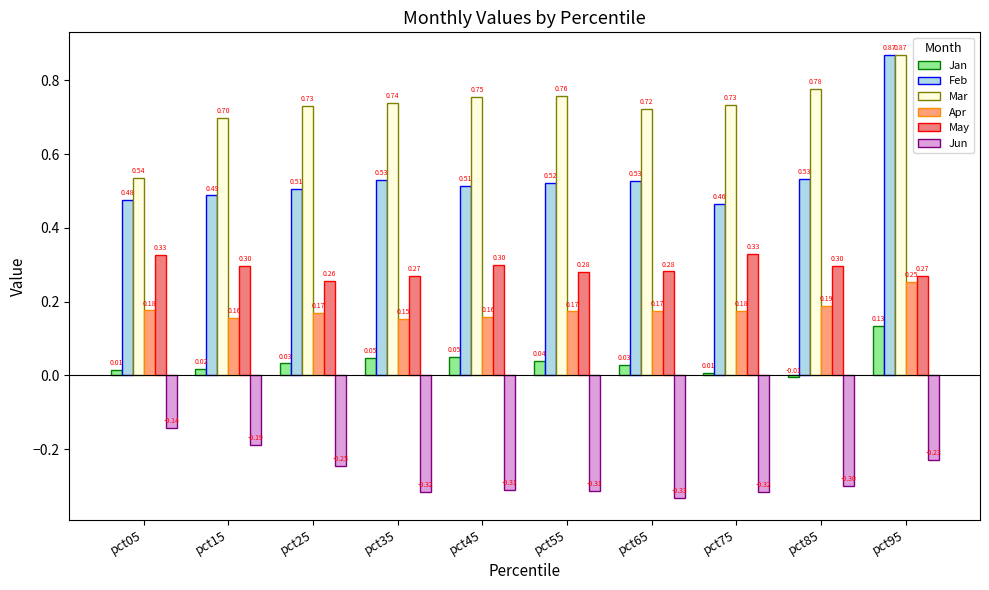

What is the sum of all Jun values?

-2.7